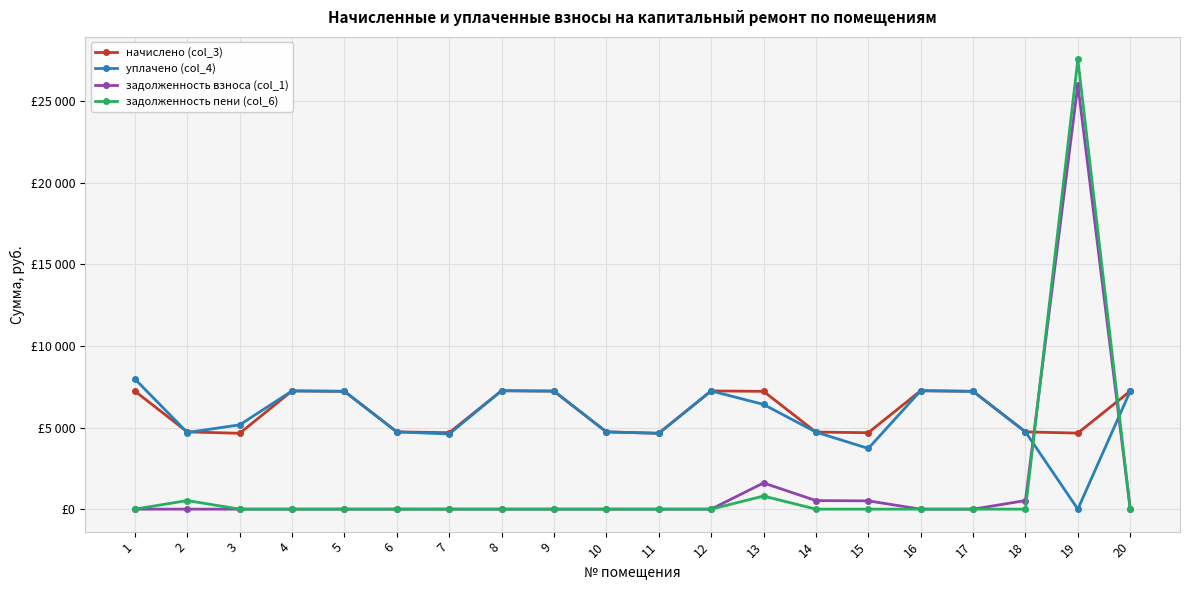

Rank the series by their maximum value, from lowest to highest.

начислено (col_3), уплачено (col_4), задолженность взноса (col_1), задолженность пени (col_6)